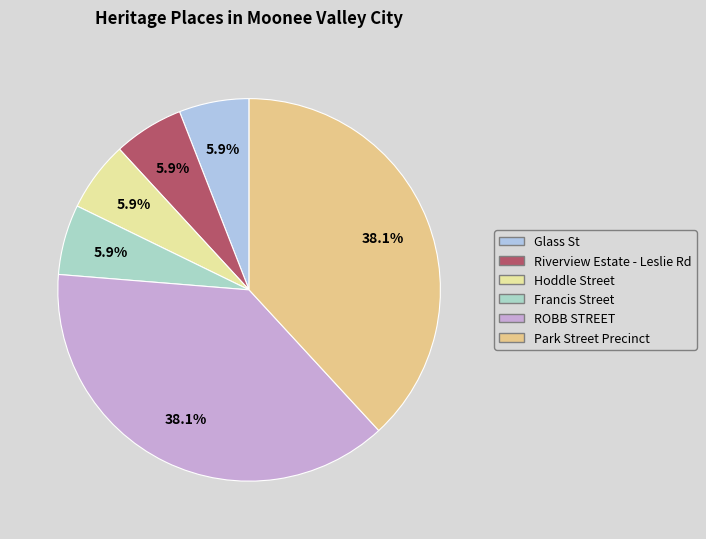

How many segments does this pie chart have?

6